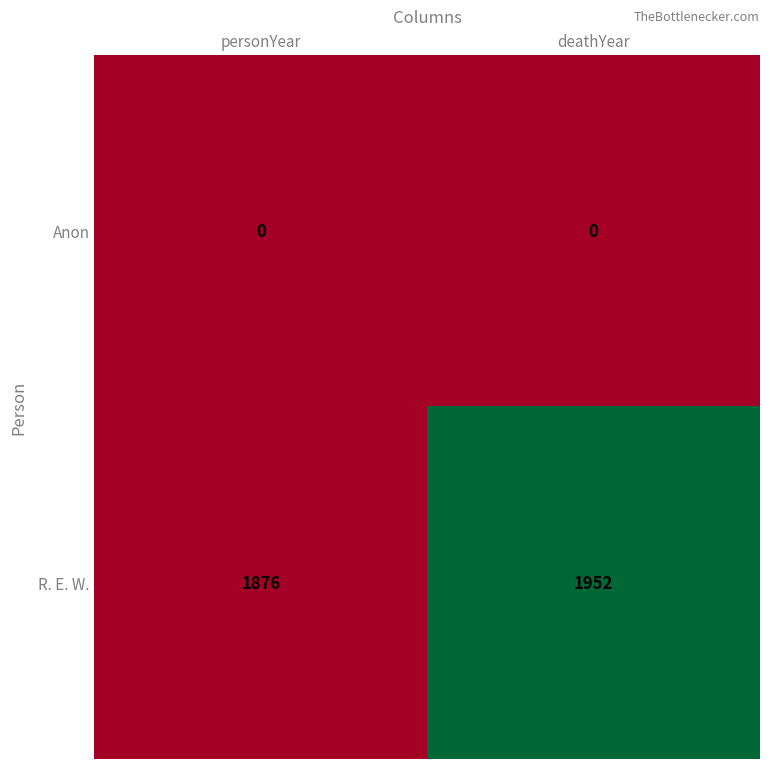

True or false: Anon has a value of 0 at deathYear.

True